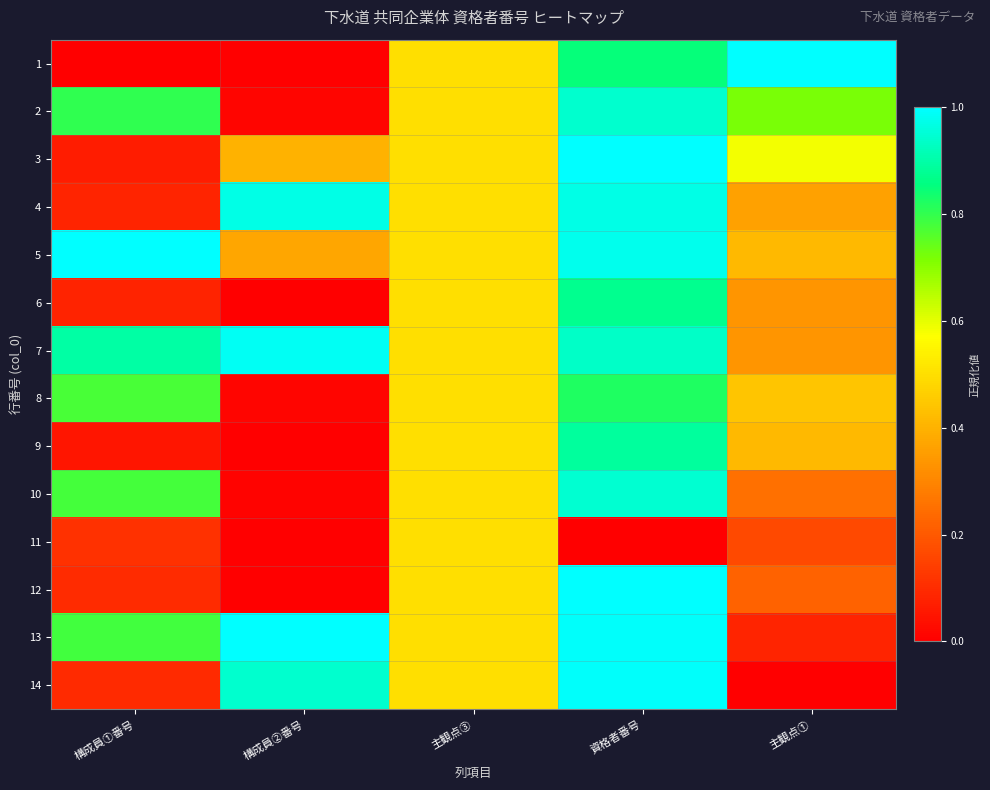

Reading left to right, extract all data points from this chart.

1: 構成員①番号=0.0	構成員②番号=0.0	主観点③=0.5	資格者番号=0.9	主観点①=1.0
2: 構成員①番号=0.8	構成員②番号=0.0	主観点③=0.5	資格者番号=0.9	主観点①=0.7
3: 構成員①番号=0.1	構成員②番号=0.4	主観点③=0.5	資格者番号=1.0	主観点①=0.6
4: 構成員①番号=0.1	構成員②番号=1.0	主観点③=0.5	資格者番号=1.0	主観点①=0.4
5: 構成員①番号=1.0	構成員②番号=0.4	主観点③=0.5	資格者番号=1.0	主観点①=0.4
6: 構成員①番号=0.1	構成員②番号=0.0	主観点③=0.5	資格者番号=0.9	主観点①=0.3
7: 構成員①番号=0.9	構成員②番号=1.0	主観点③=0.5	資格者番号=0.9	主観点①=0.3
8: 構成員①番号=0.8	構成員②番号=0.0	主観点③=0.5	資格者番号=0.8	主観点①=0.4
9: 構成員①番号=0.1	構成員②番号=0.0	主観点③=0.5	資格者番号=0.9	主観点①=0.4
10: 構成員①番号=0.8	構成員②番号=0.0	主観点③=0.5	資格者番号=0.9	主観点①=0.2
11: 構成員①番号=0.1	構成員②番号=0.0	主観点③=0.5	資格者番号=0.0	主観点①=0.2
12: 構成員①番号=0.1	構成員②番号=0.0	主観点③=0.5	資格者番号=1.0	主観点①=0.2
13: 構成員①番号=0.8	構成員②番号=1.0	主観点③=0.5	資格者番号=1.0	主観点①=0.1
14: 構成員①番号=0.1	構成員②番号=0.9	主観点③=0.5	資格者番号=1.0	主観点①=0.0